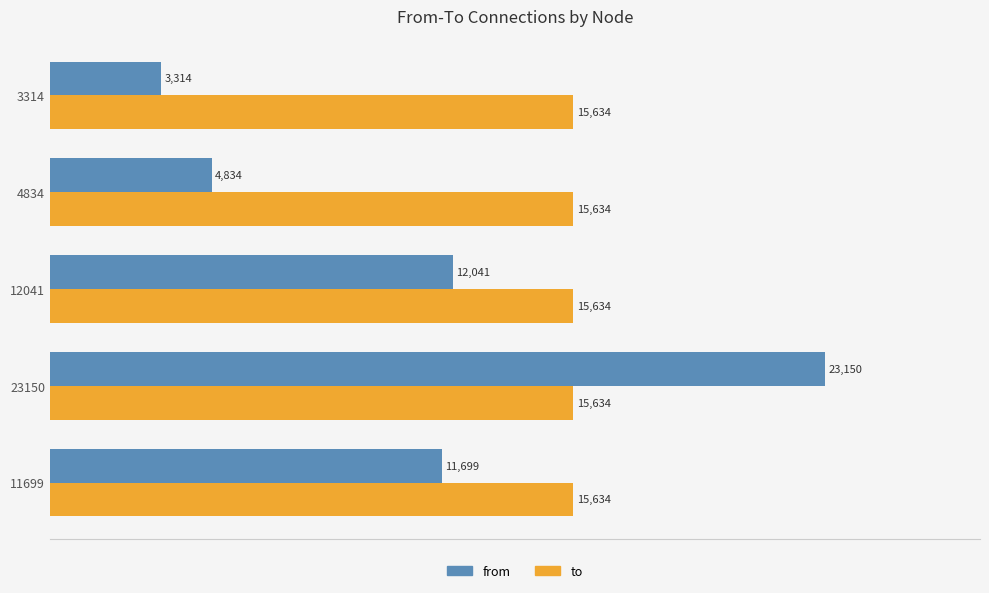

What is the maximum value shown in the chart?

23150